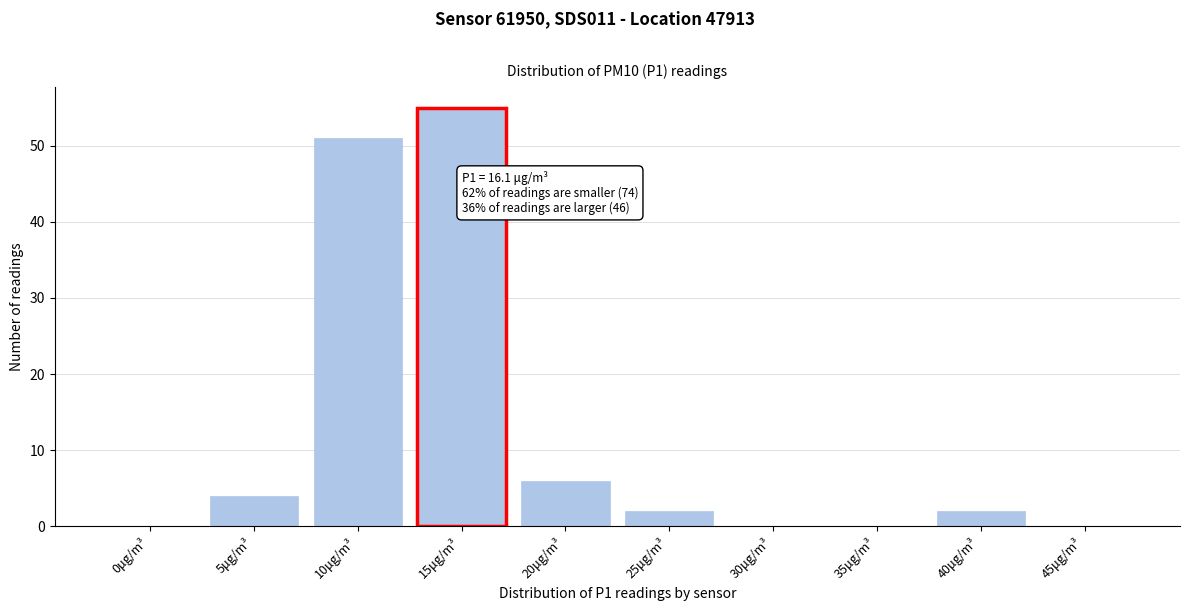

Reading left to right, what are all the values shown in this chart?

0μg/m³=0	5μg/m³=4	10μg/m³=51	15μg/m³=55	20μg/m³=6	25μg/m³=2	30μg/m³=0	35μg/m³=0	40μg/m³=2	45μg/m³=0